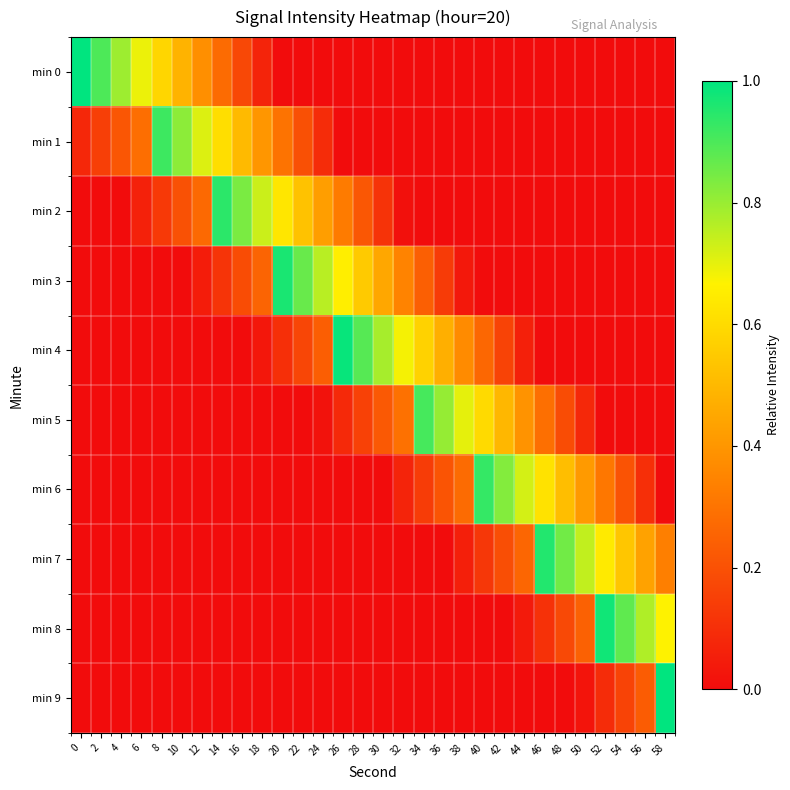

Which series has the largest range (max minus min)?

min 0